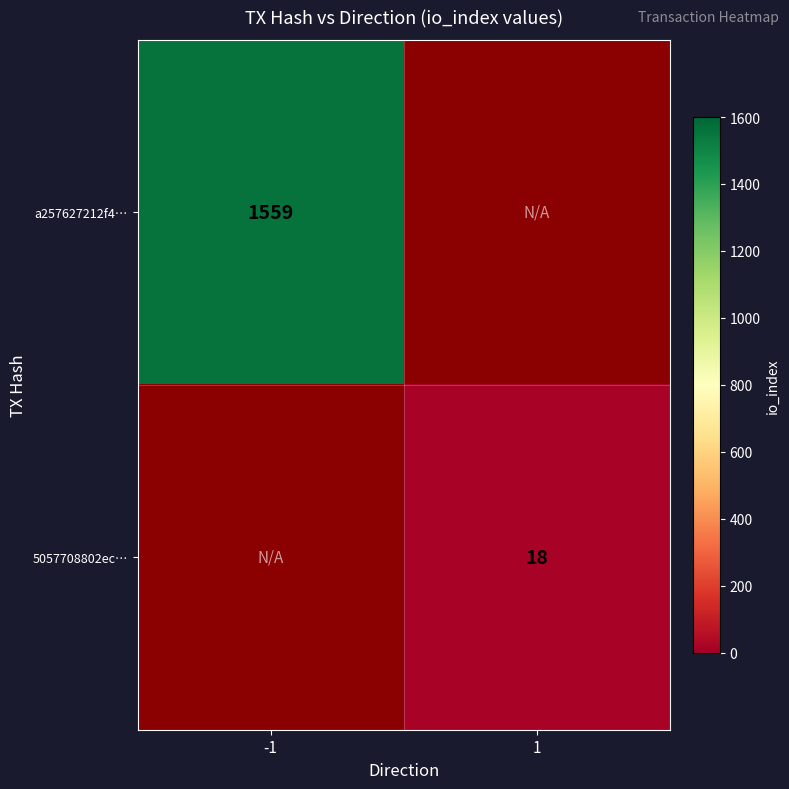

The 5057708802ec… series shows 6 at 1. True or false?

False